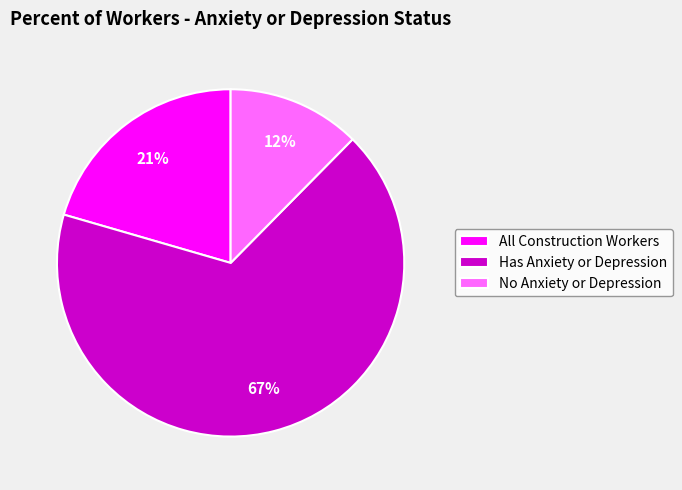

To the nearest percent, what percentage of the pie is All Construction Workers?

21%